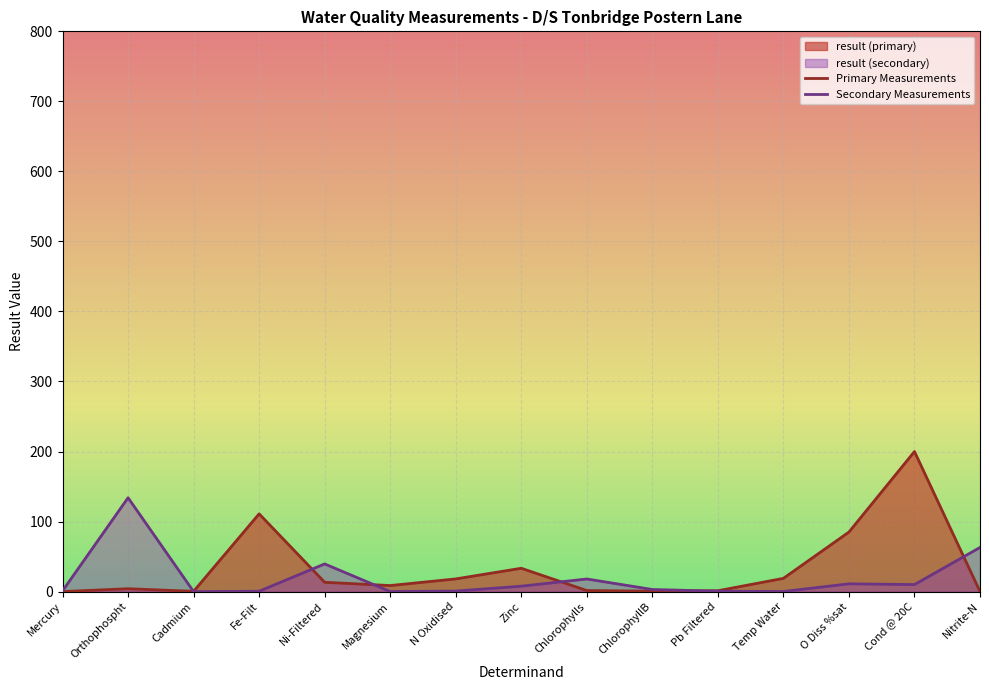

The chart shows a value of 0.0 at Cadmium. True or false?

True